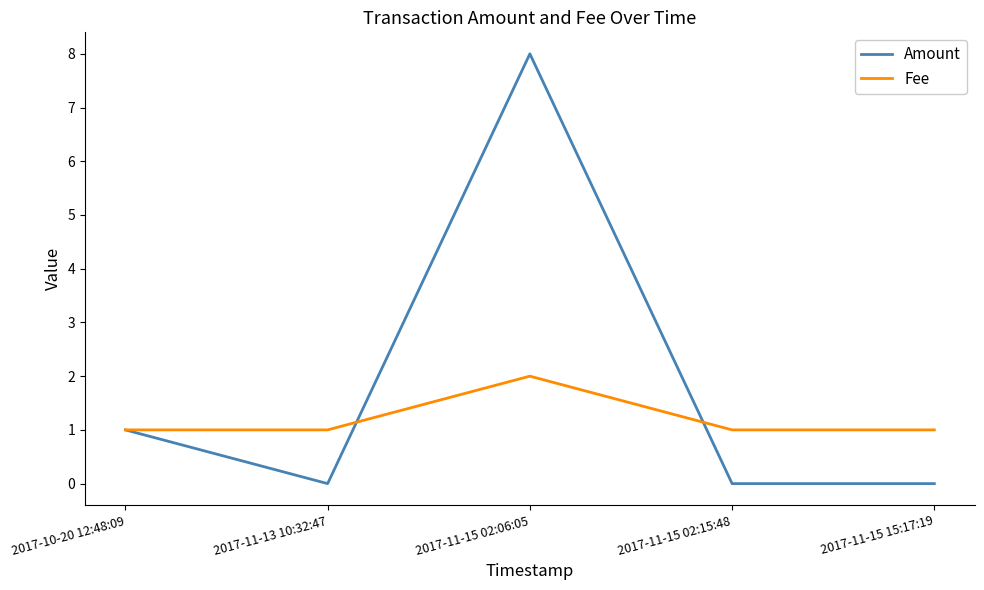

What are all the series names shown in the legend?

Amount, Fee